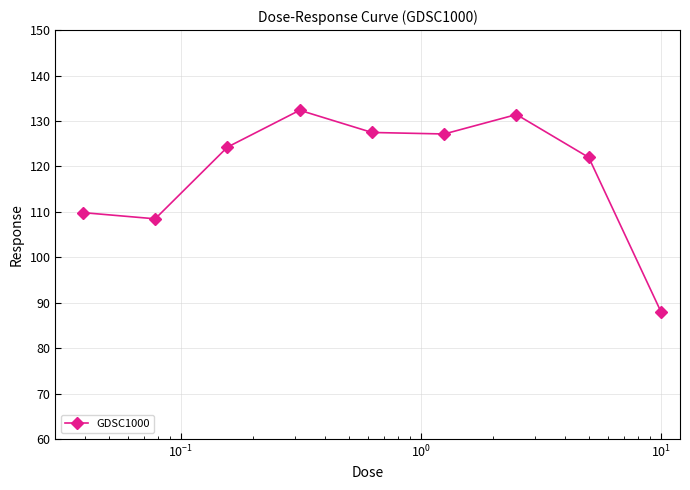

What is the value of the 1st point from the left?

109.8